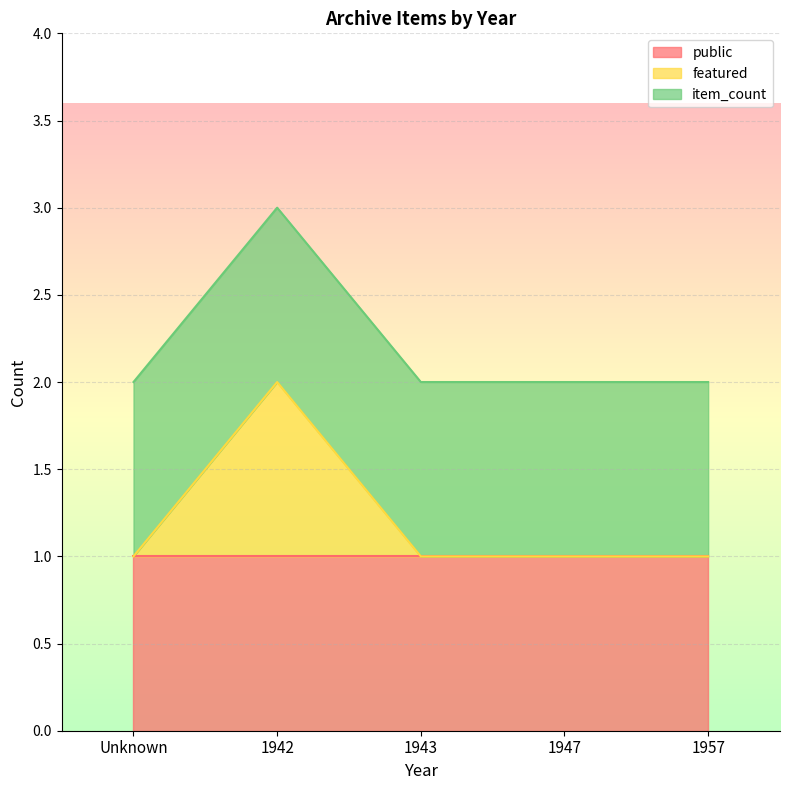

What is the label of the 5th point from the right?

Unknown